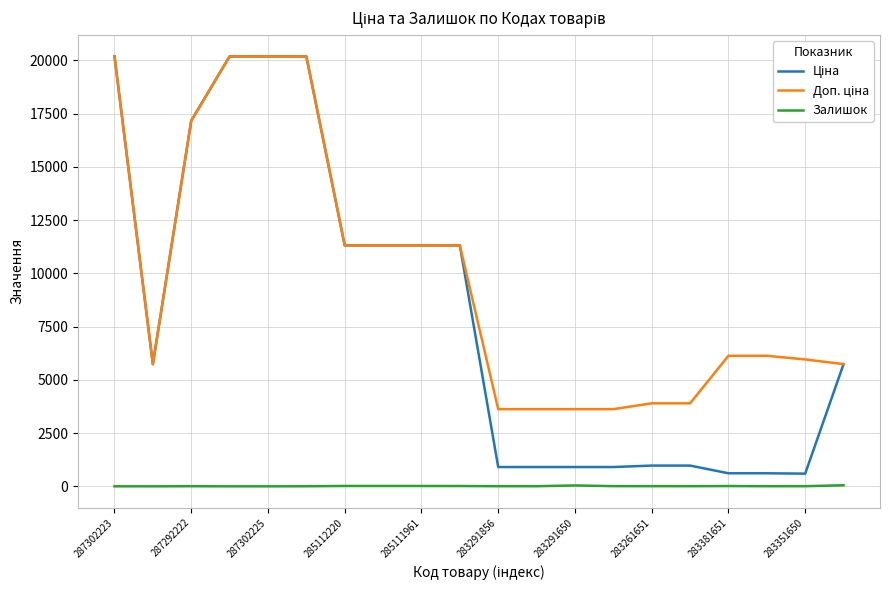

What is the maximum value shown in the chart?

20186.0